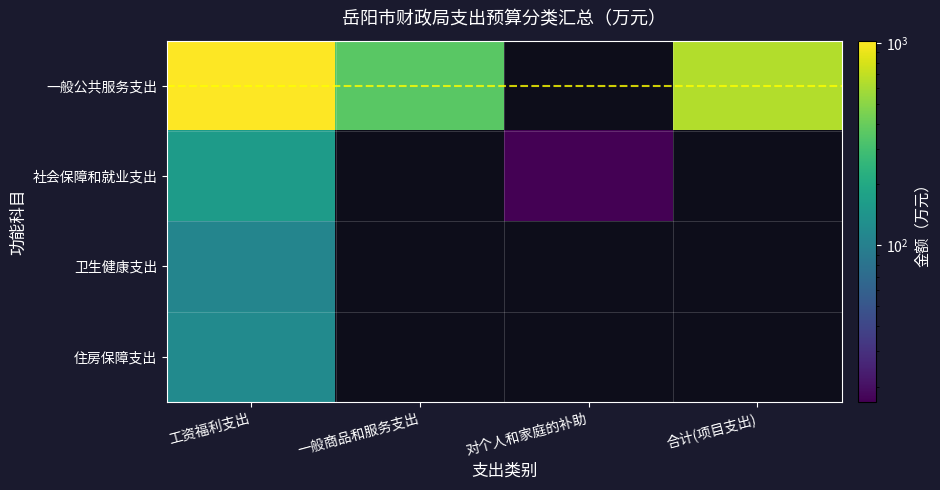

Is it true that 卫生健康支出 equals 108.6 at 工资福利支出?

True